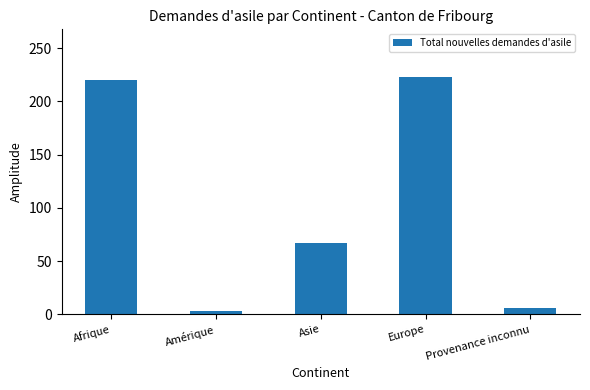

Rank the categories by value from lowest to highest.

Amérique, Provenance inconnu, Asie, Afrique, Europe